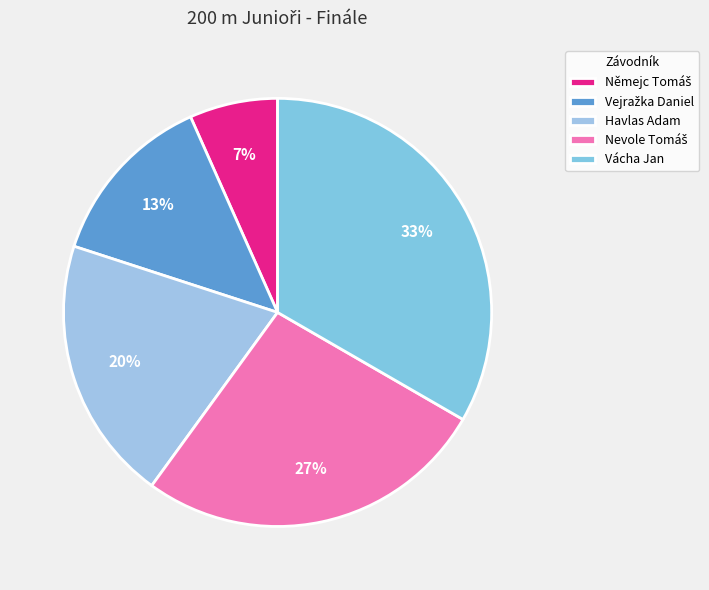

What is the largest slice in the pie chart?

Vácha Jan